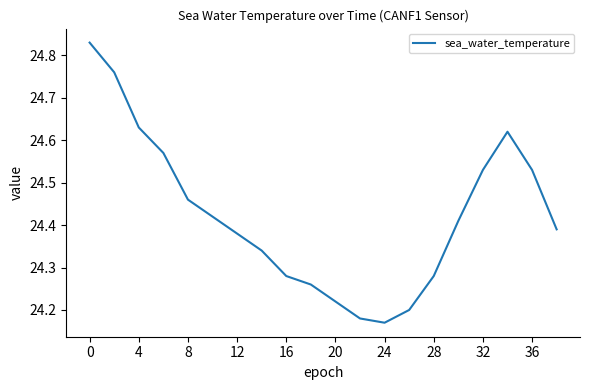

What is the difference between the maximum and minimum values?

0.7